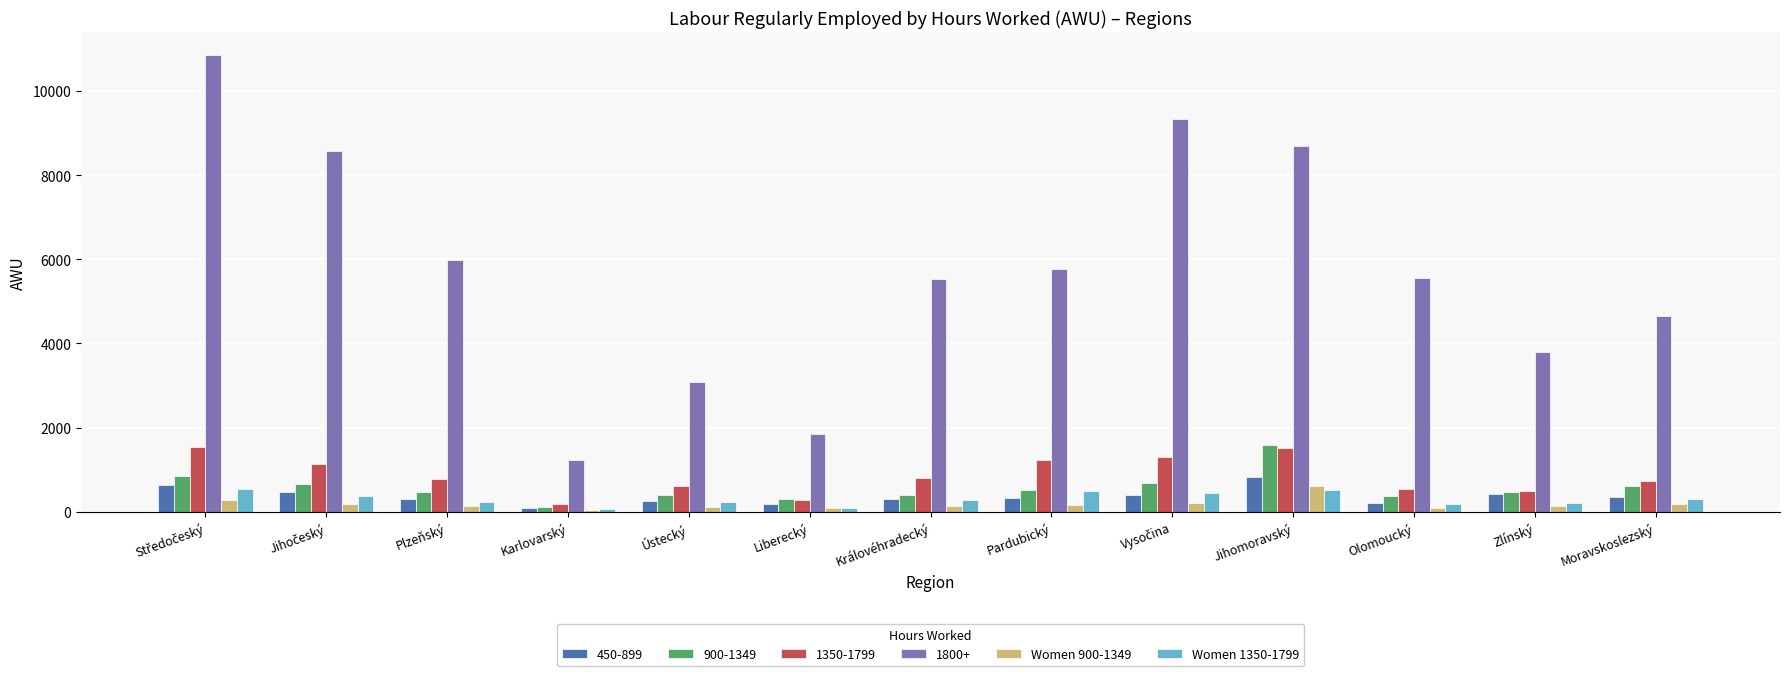

What is the greatest value displayed?

10854.4